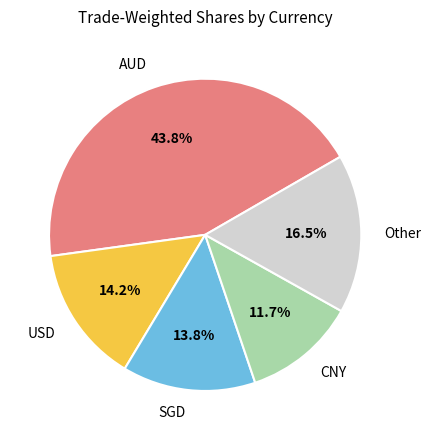

Which has a higher value, CNY or USD?

USD